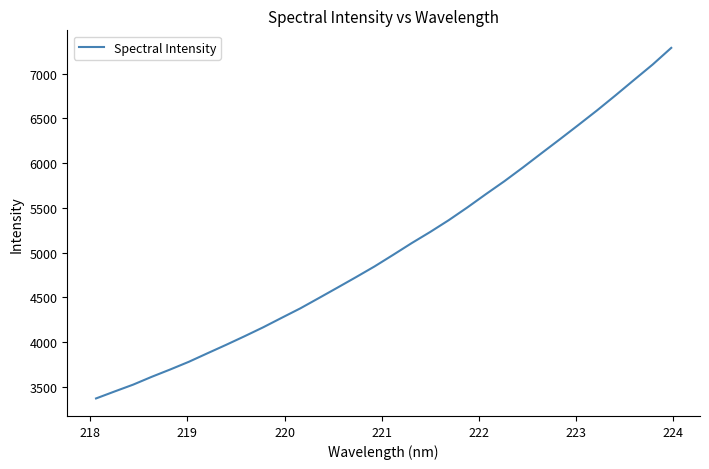

What is the difference between the maximum and minimum values?

3919.5